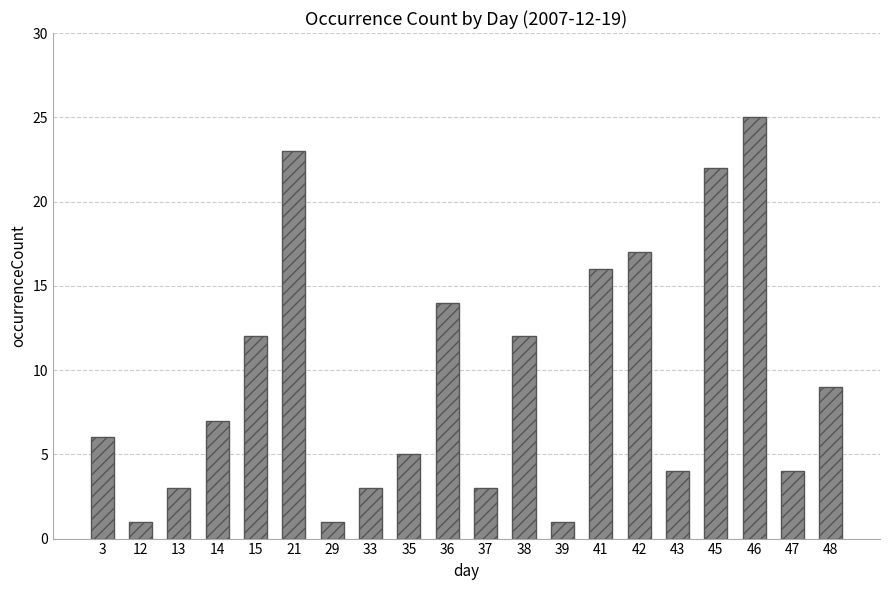

The chart shows a value of 1 at 29. True or false?

True